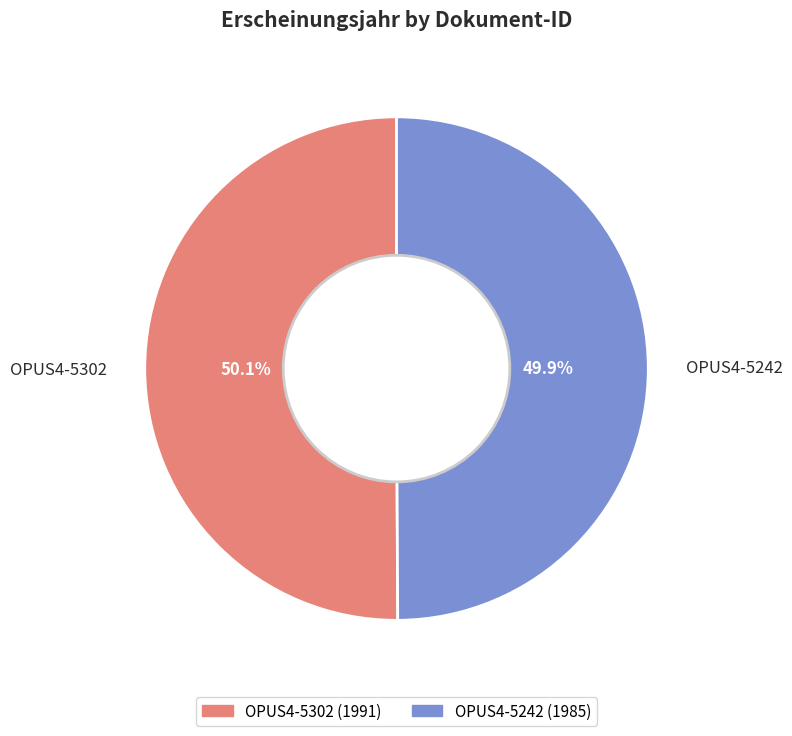

Combined, what portion of the pie is OPUS4-5302 and OPUS4-5242?

100.0%